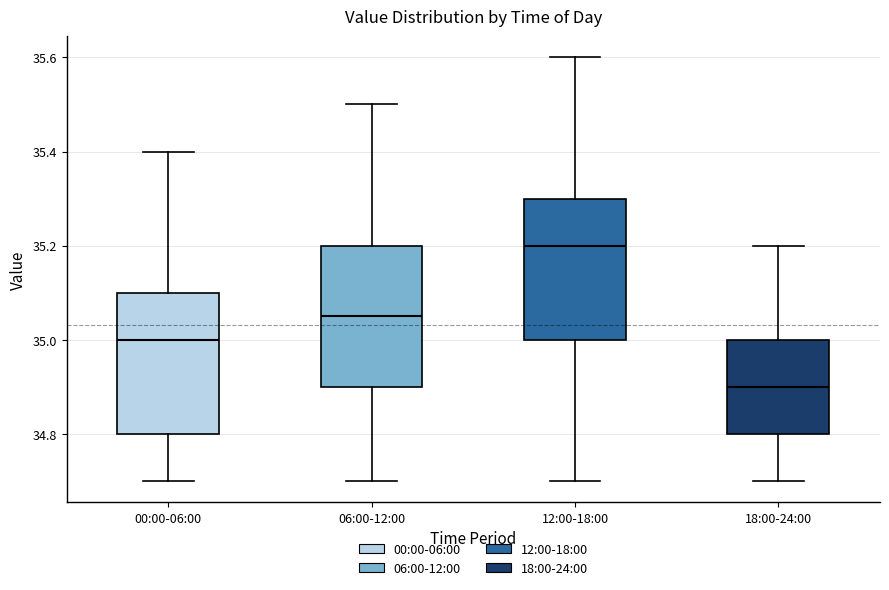

Where does the median line of the box for 06:00-12:00 sit on the y-axis? The values are not printed on the chart, so give them approximately, as read against the axis.

35.06